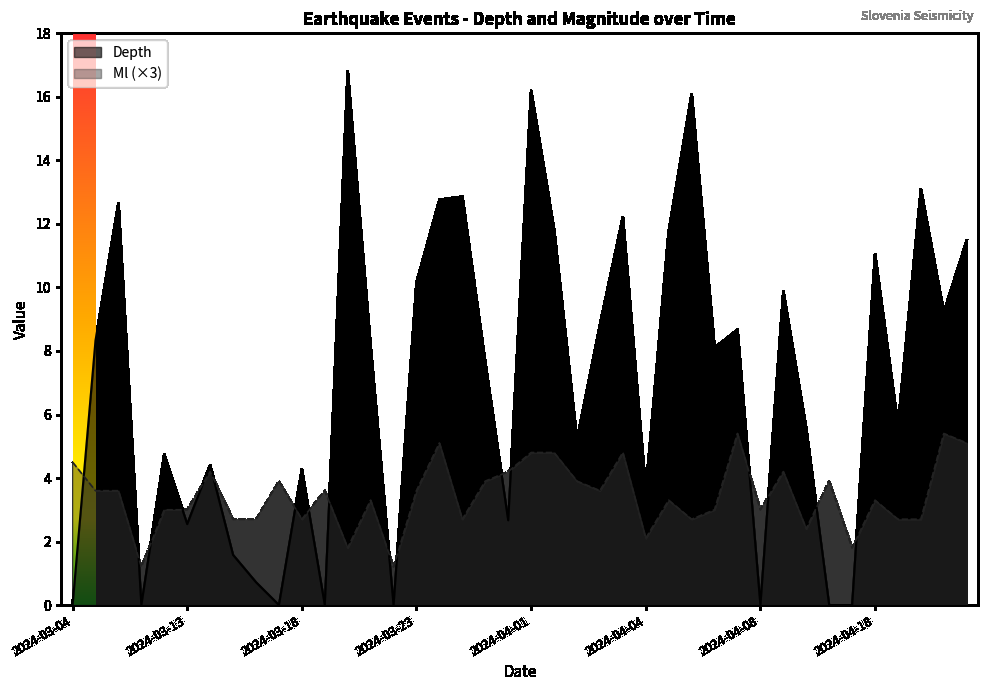

At which label does Ml reach its minimum?

2024-03-21